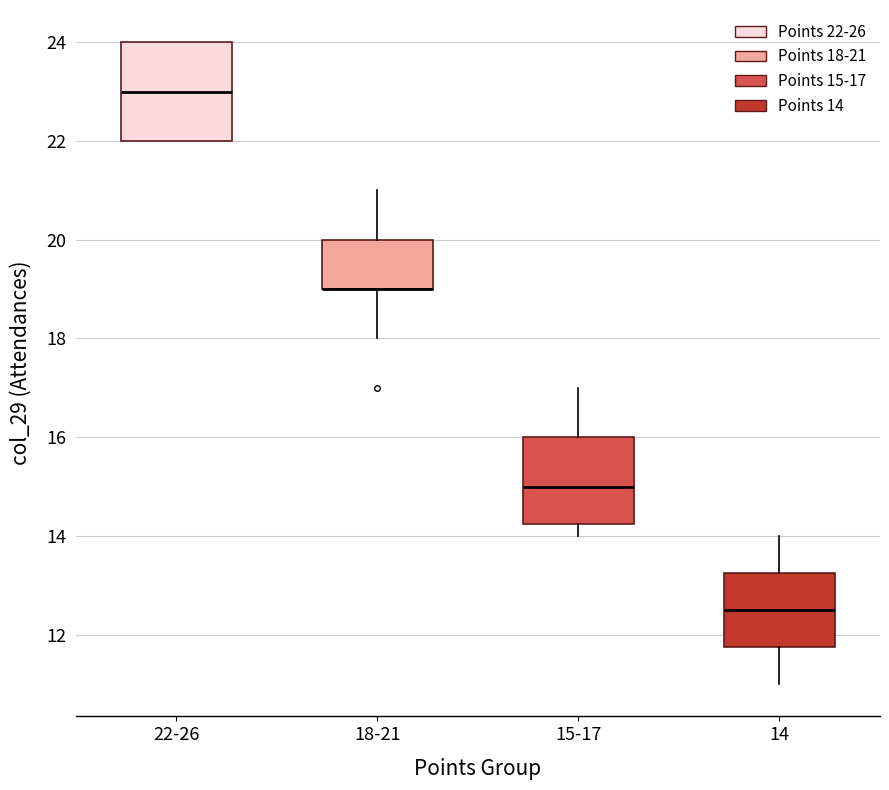

Reading left to right, read every box against the y-axis: the position of its median line, the range the box covers, and the ends of its whiskers. The values are not printed on the chart, so give them approximately, as read against the axis.

22-26: median 23.0, box 22.0 to 24.0, whiskers 22.0 to 24.0
18-21: median 19.0 (drawn on the box's lower edge), box 19.0 to 20.0, whiskers 18.0 to 21.0
15-17: median 15.0, box 14.2 to 16.0, whiskers 14.0 to 17.0
14: median 12.6, box 11.8 to 13.2, whiskers 11.0 to 14.0